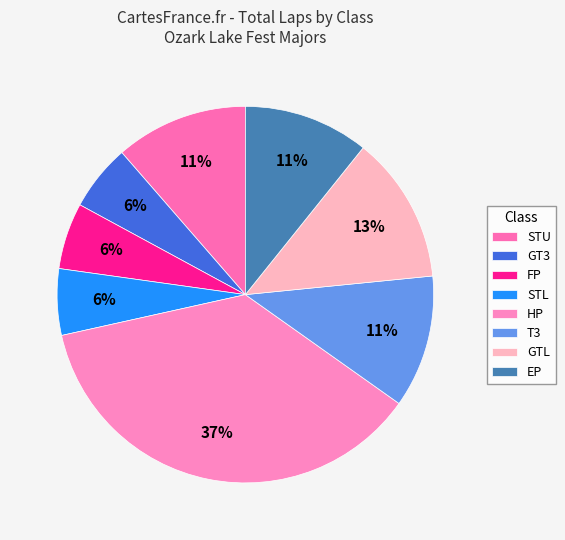

True or false: HP accounts for 1% of the total.

False